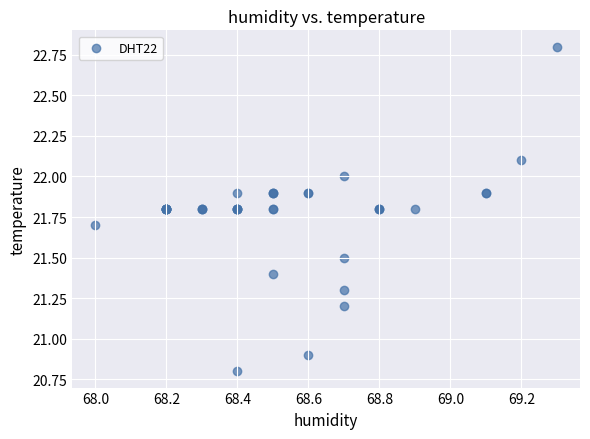

What Y value in the scatter plot is closest to 21?

20.9